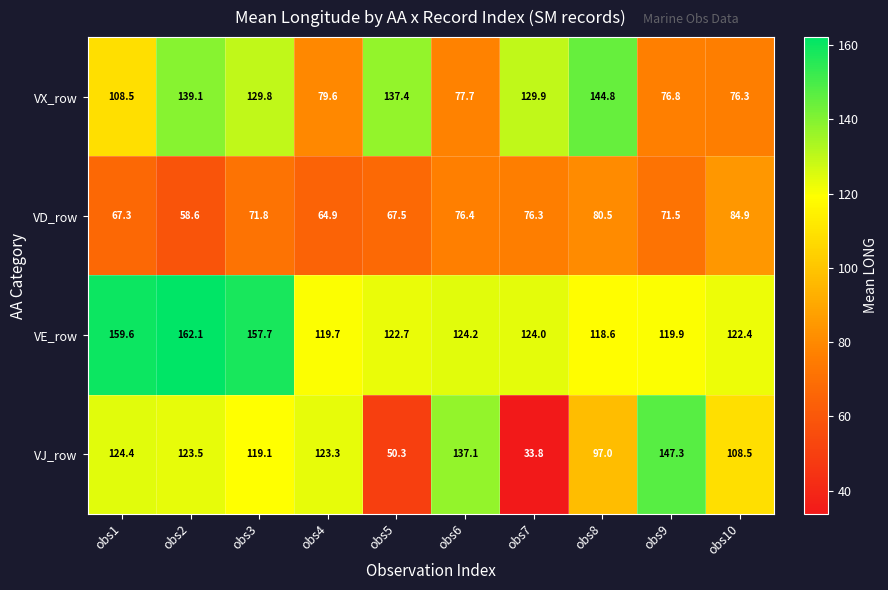

Which series changed the most between obs8 and obs9?

VX_row